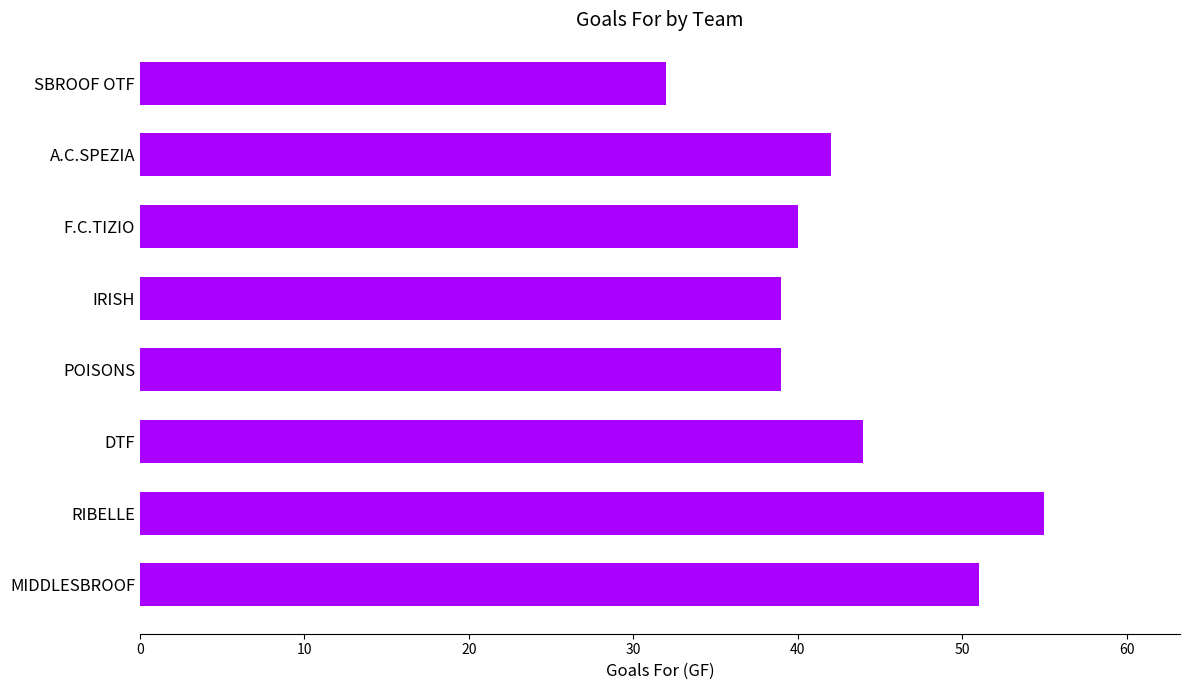

Count the number of data series in this chart.

1